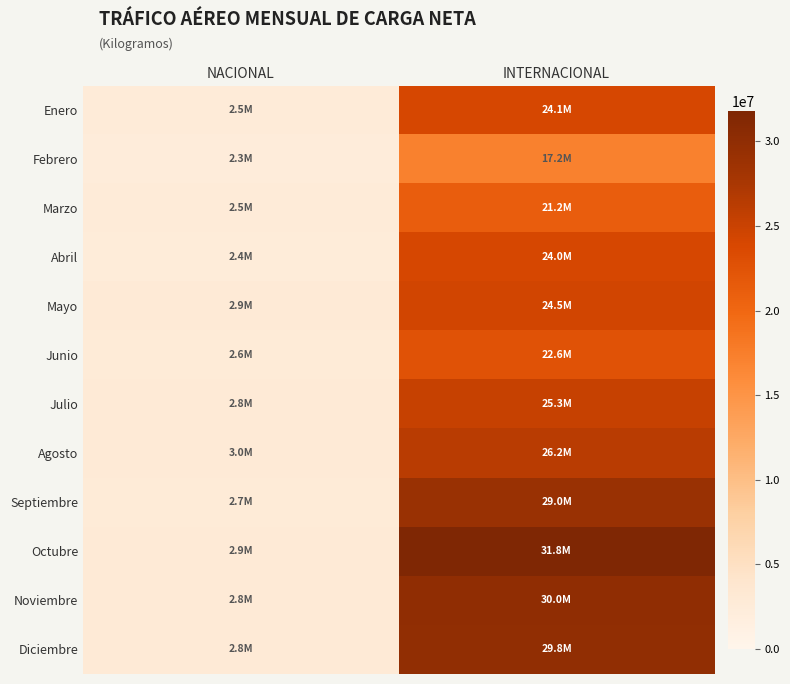

Reading left to right, list all the values displayed in this chart.

Enero: NACIONAL=2543518	INTERNACIONAL=24050564
Febrero: NACIONAL=2335512	INTERNACIONAL=17166653
Marzo: NACIONAL=2503328	INTERNACIONAL=21235604
Abril: NACIONAL=2374563	INTERNACIONAL=24020195
Mayo: NACIONAL=2894742	INTERNACIONAL=24460903
Junio: NACIONAL=2640678	INTERNACIONAL=22577298
Julio: NACIONAL=2792123	INTERNACIONAL=25325186
Agosto: NACIONAL=2952504	INTERNACIONAL=26216764
Septiembre: NACIONAL=2715099	INTERNACIONAL=28969750
Octubre: NACIONAL=2925832	INTERNACIONAL=31793725
Noviembre: NACIONAL=2815582	INTERNACIONAL=29973694
Diciembre: NACIONAL=2843032	INTERNACIONAL=29830224